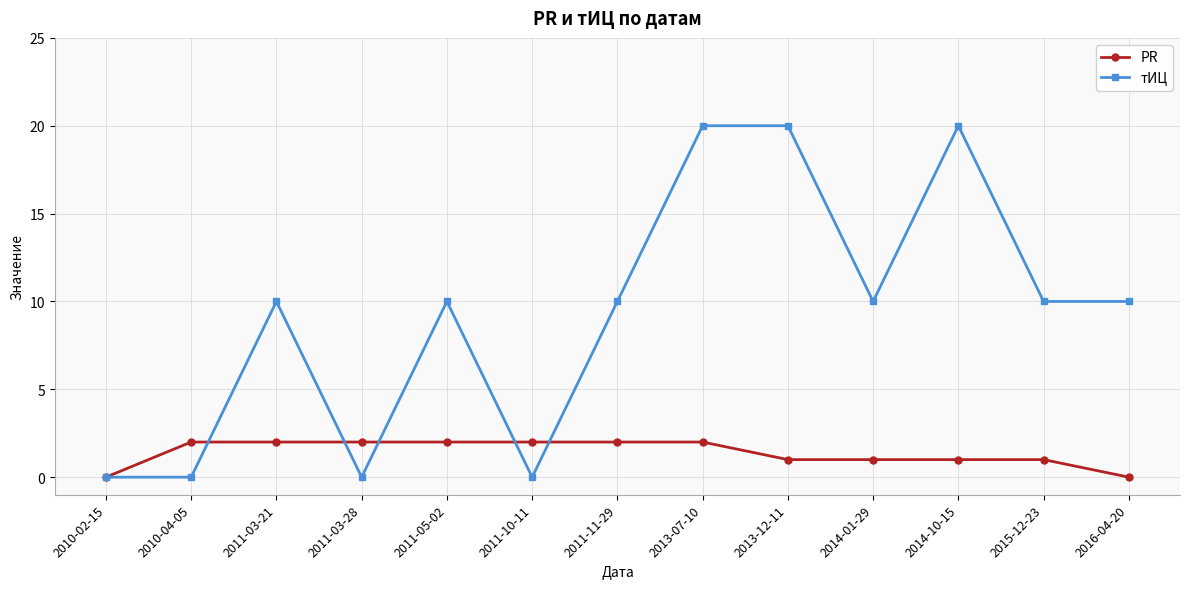

What is the label of the 2nd point from the left?

2010-04-05